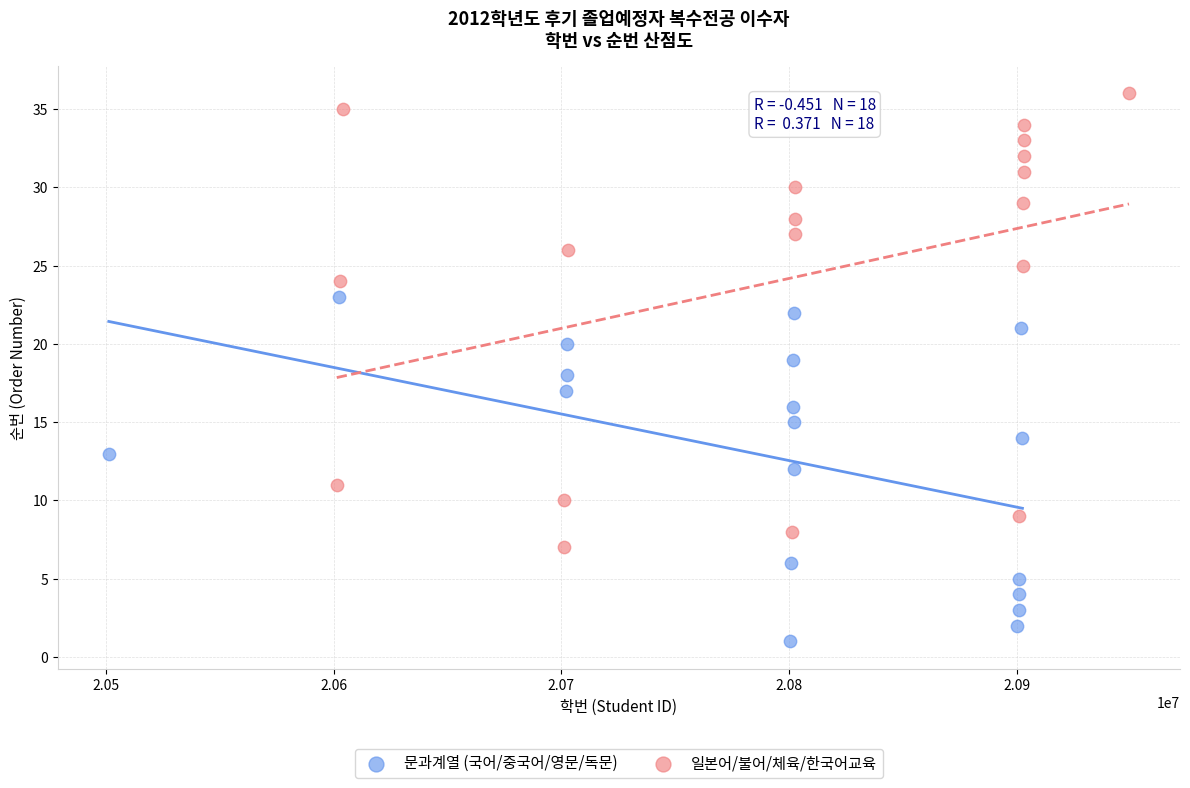

What are all the series names shown in the legend?

문과계열 (국어/중국어/영문/독문), 일본어/불어/체육/한국어교육